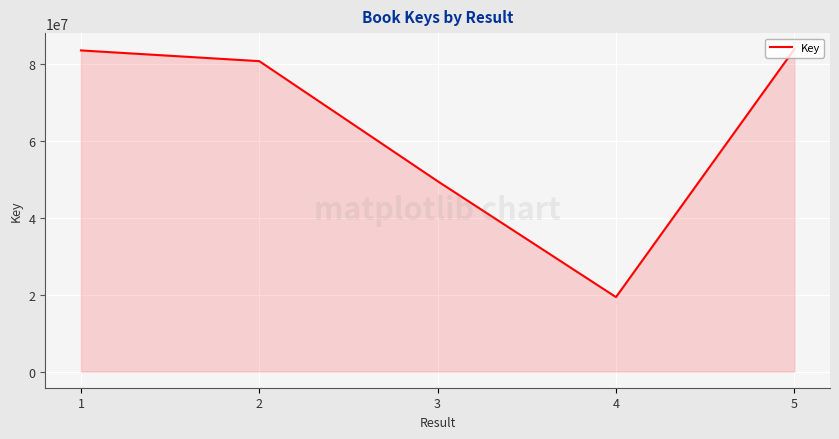

What is the difference between the maximum and minimum values?

64361405